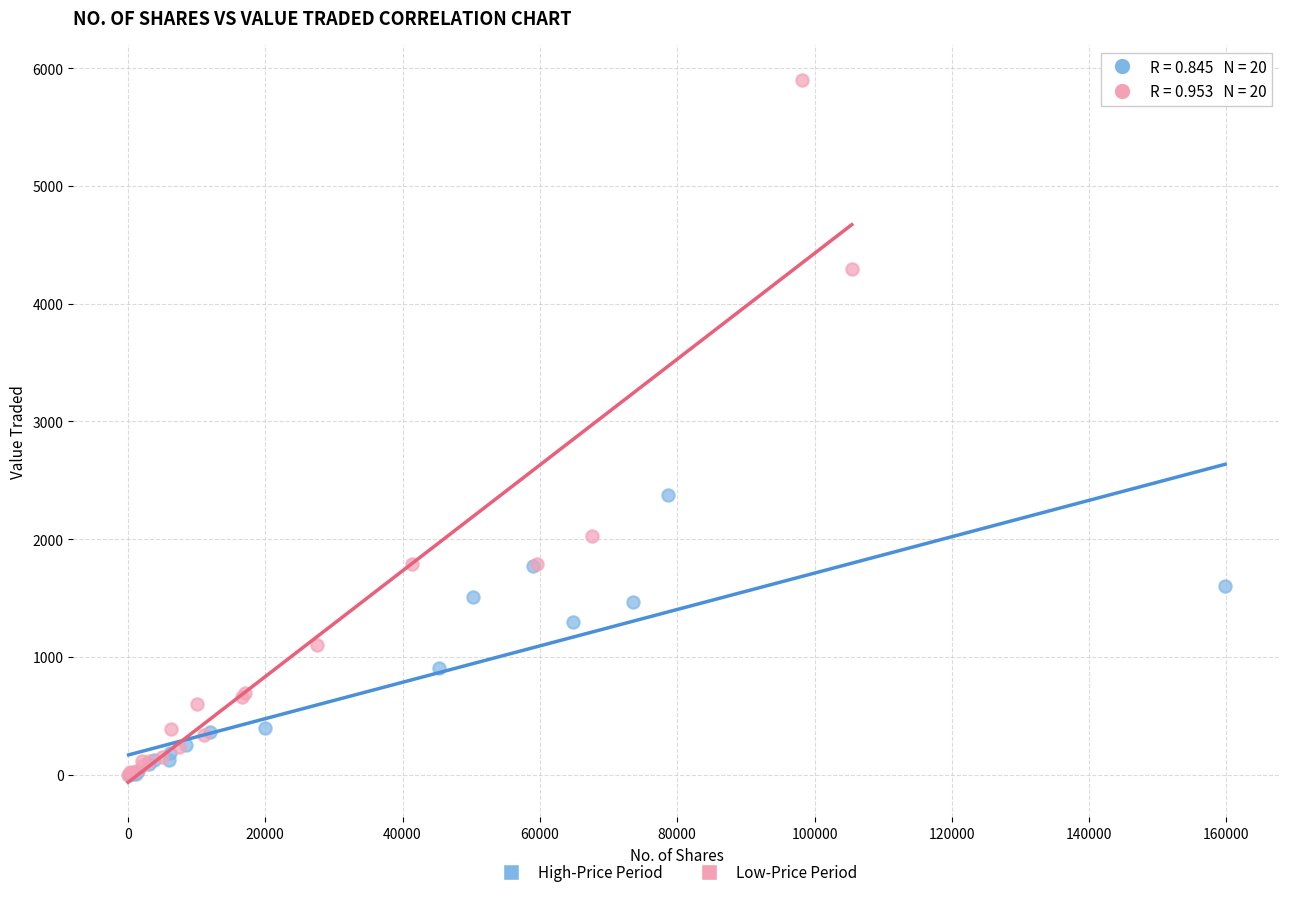

Which series contains the highest Y value?

Low-Price Period